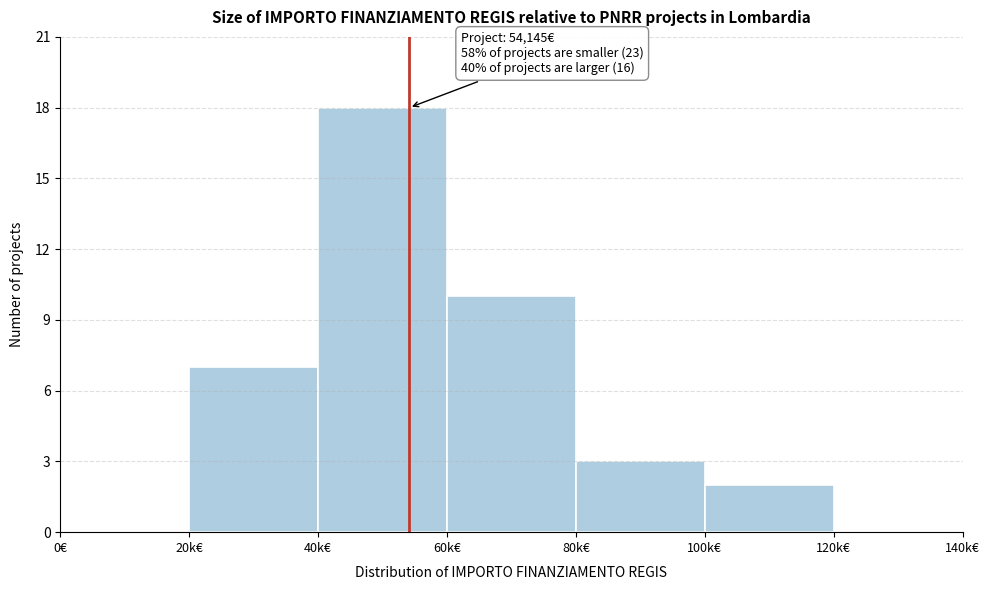

Reading left to right, transcribe all the data shown in this chart.

0€=0	20k€=7	40k€=18	60k€=10	80k€=3	100k€=2	120k€=0